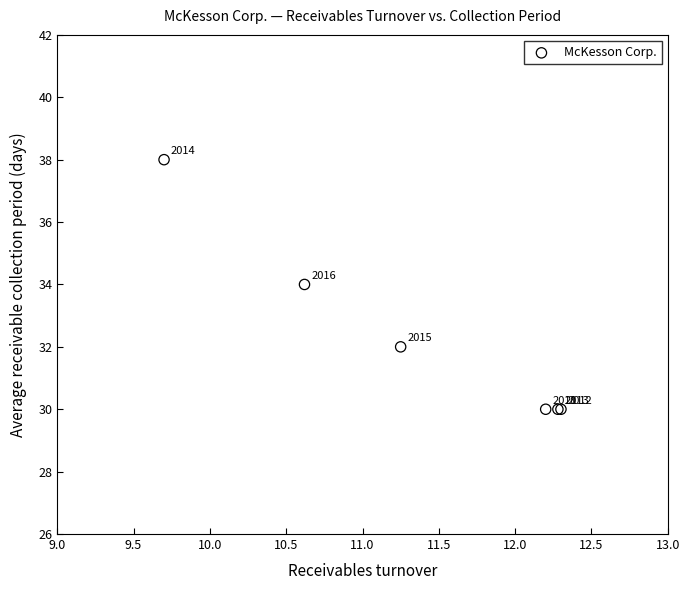

What Y value in the scatter plot is closest to 34?

34